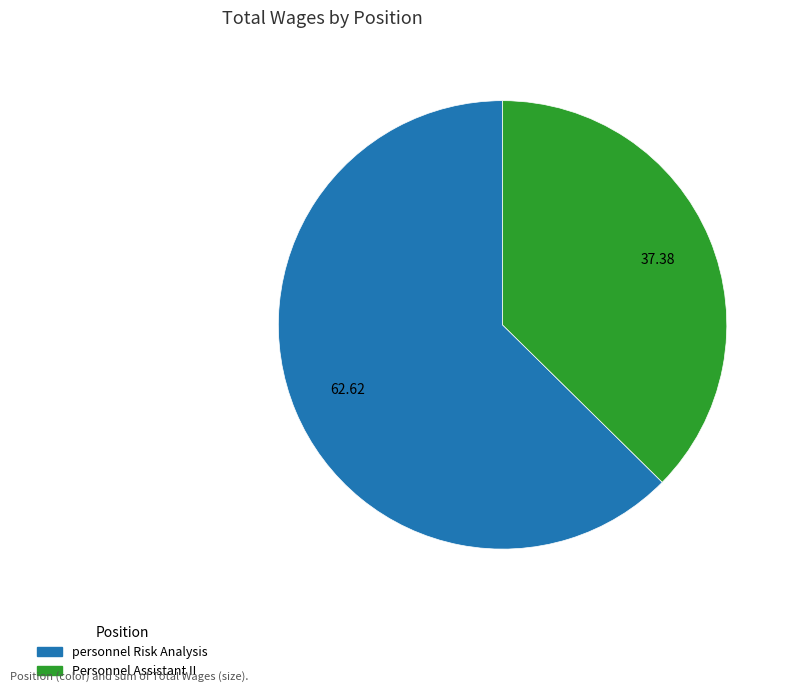

Is the sum of Personnel Assistant II and personnel Risk Analysis greater than half?

Yes